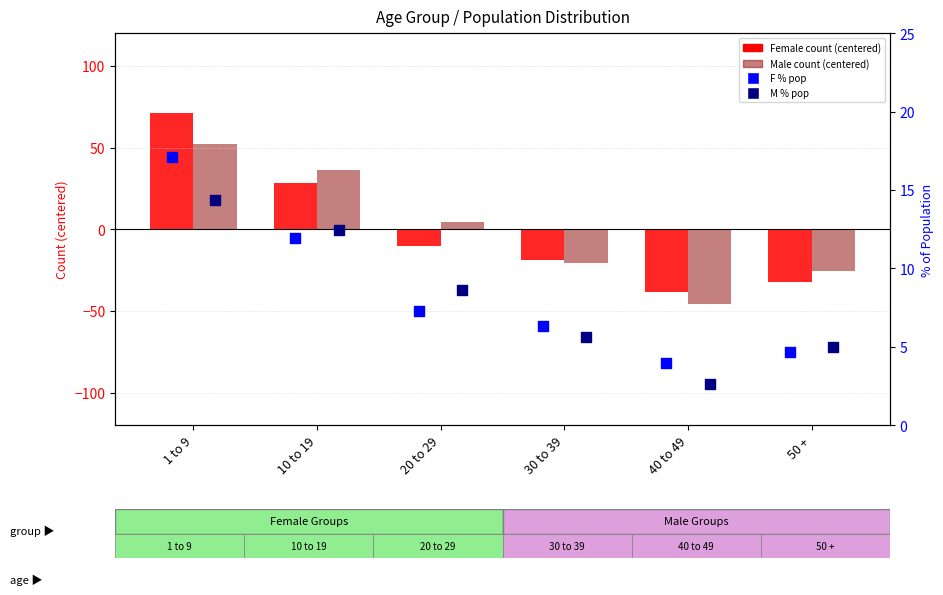

Which series has the widest spread of Y values?

Female count (centered)